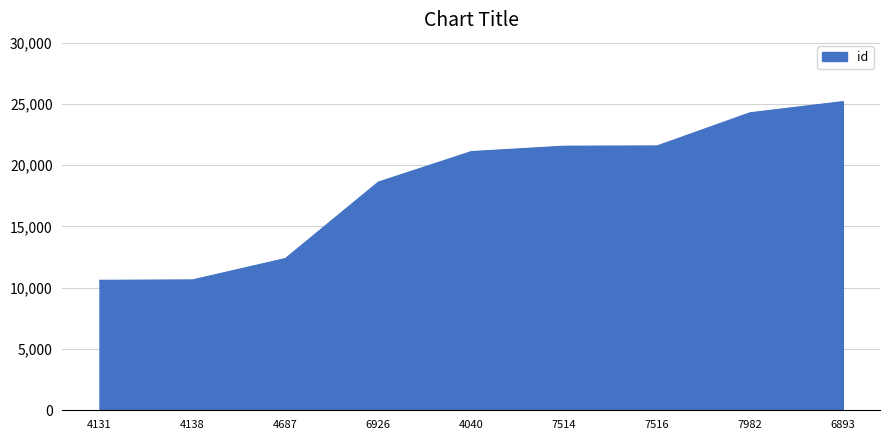

Which has a higher value, 6926 or 7516?

7516